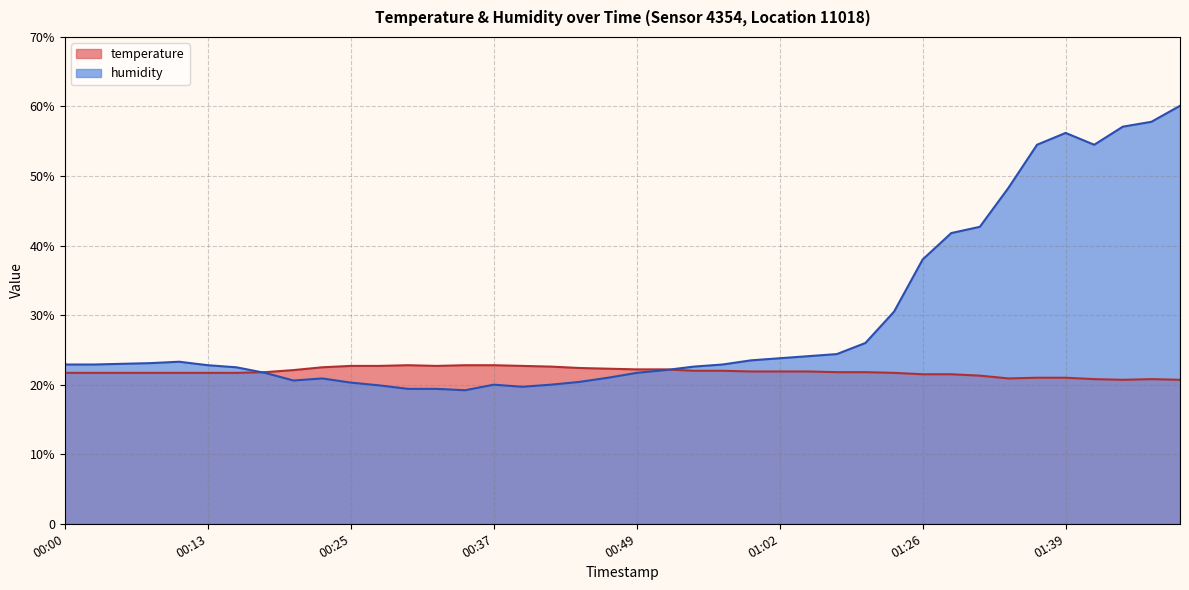

At how many categories does at least one series exceed 45?

7